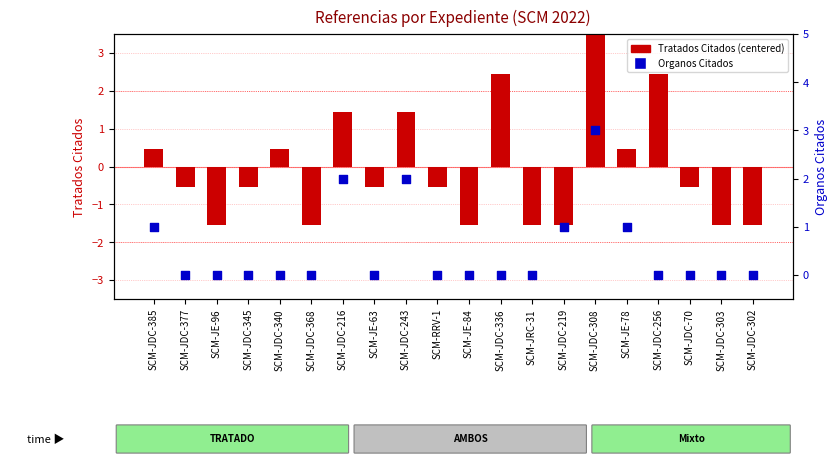

Which series reaches the maximum Y coordinate?

Tratados Citados